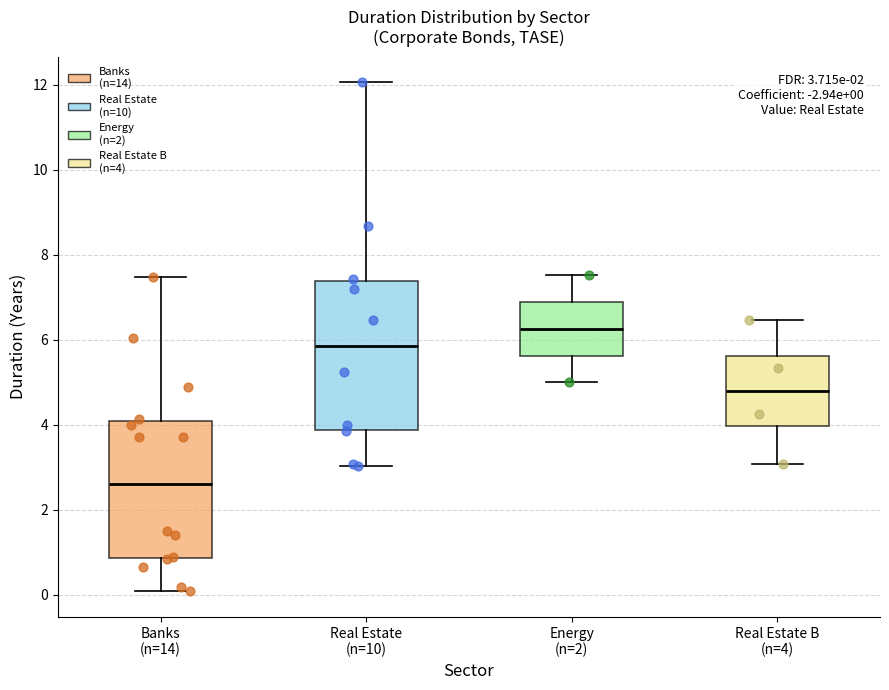

Which box is the tallest, from its lower edge to its upper edge?

Real Estate (n=10)